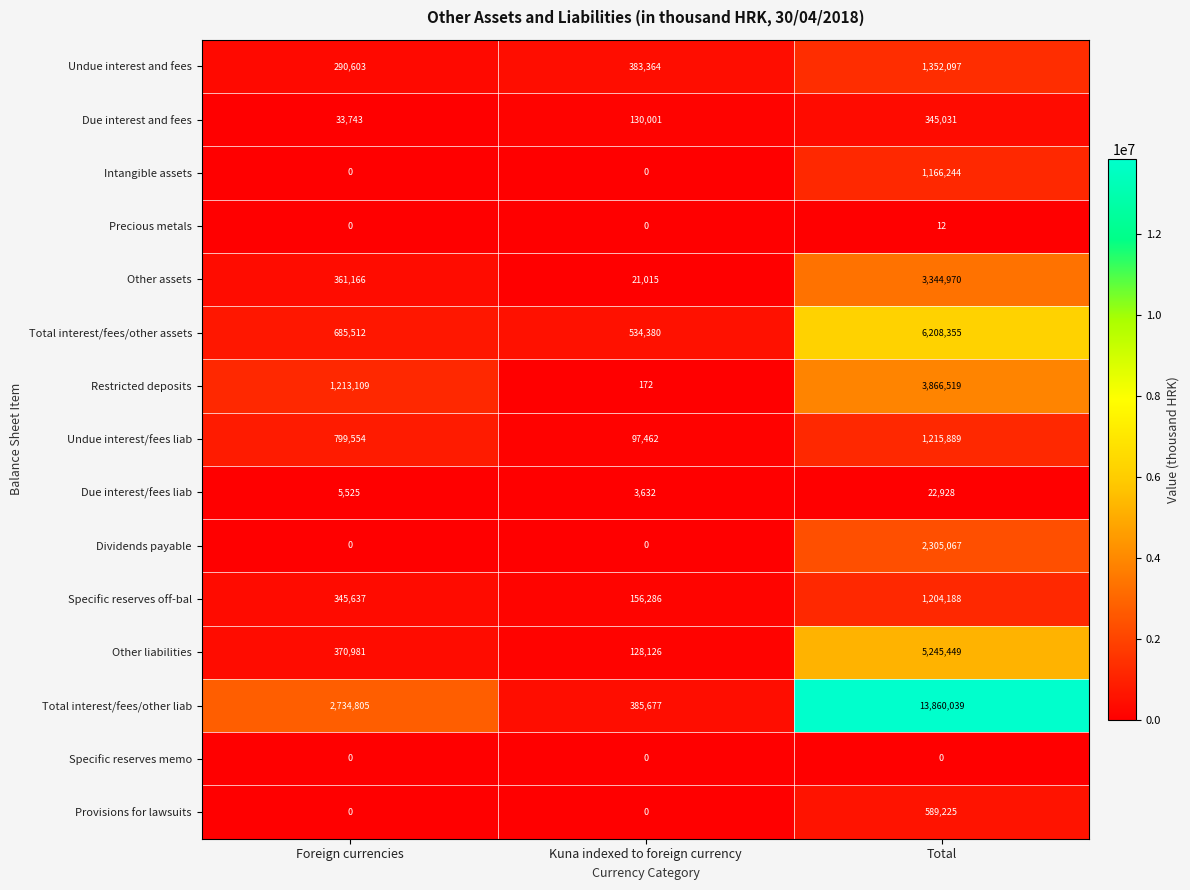

Which series changed the most between Foreign currencies and Kuna indexed to foreign currency?

Total interest/fees/other liab